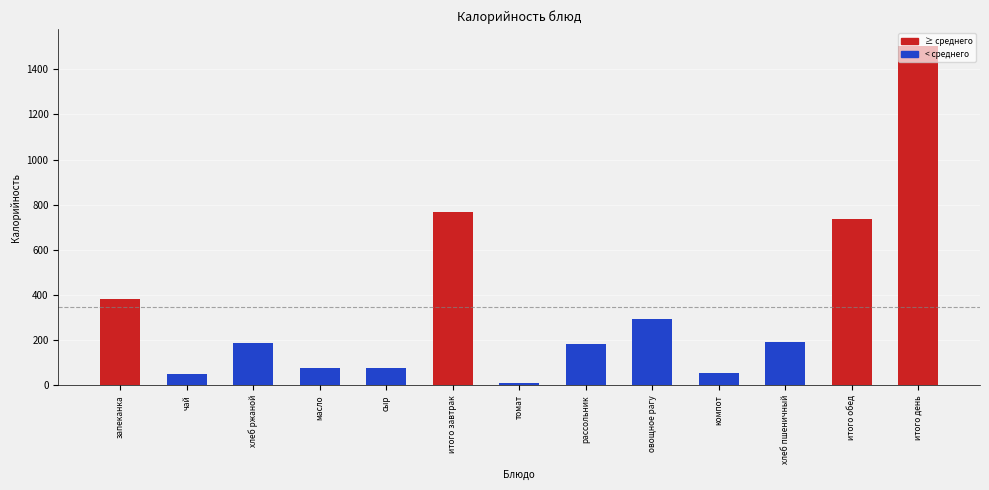

What is the label of the 8th bar from the left?

рассольник